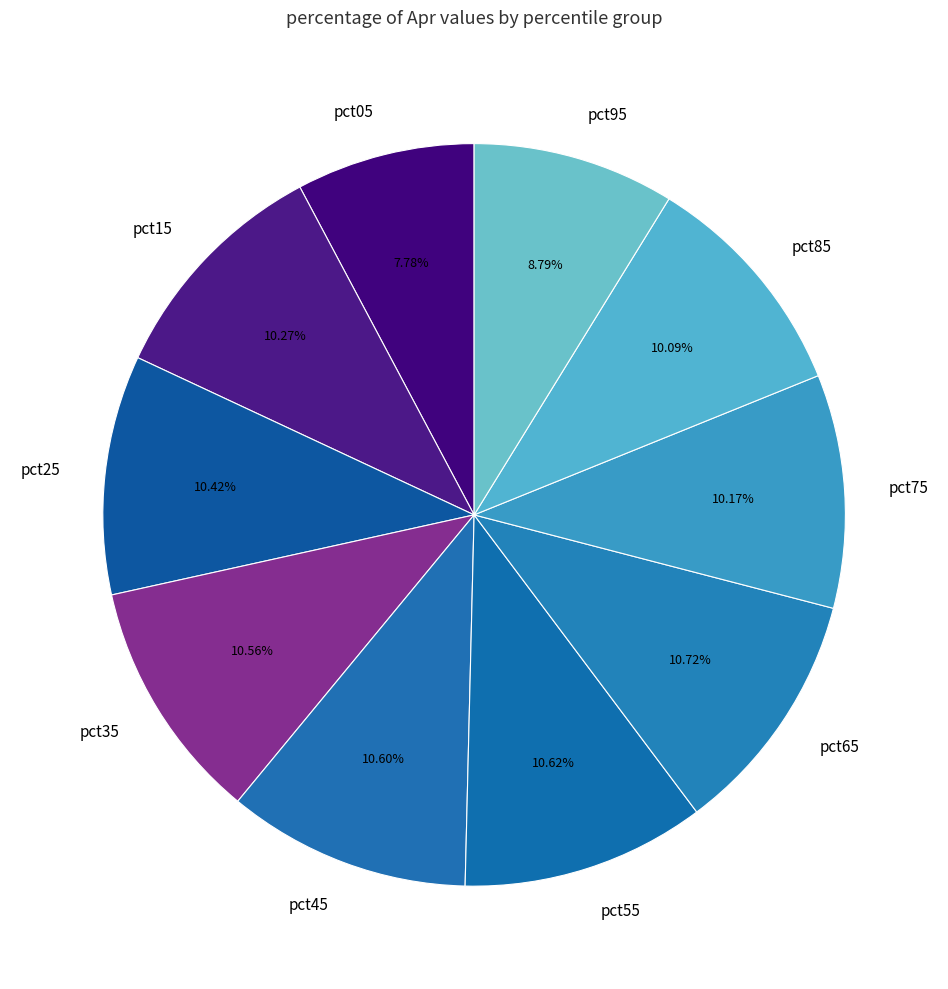

The pct25 slice represents 10% of the pie. True or false?

True